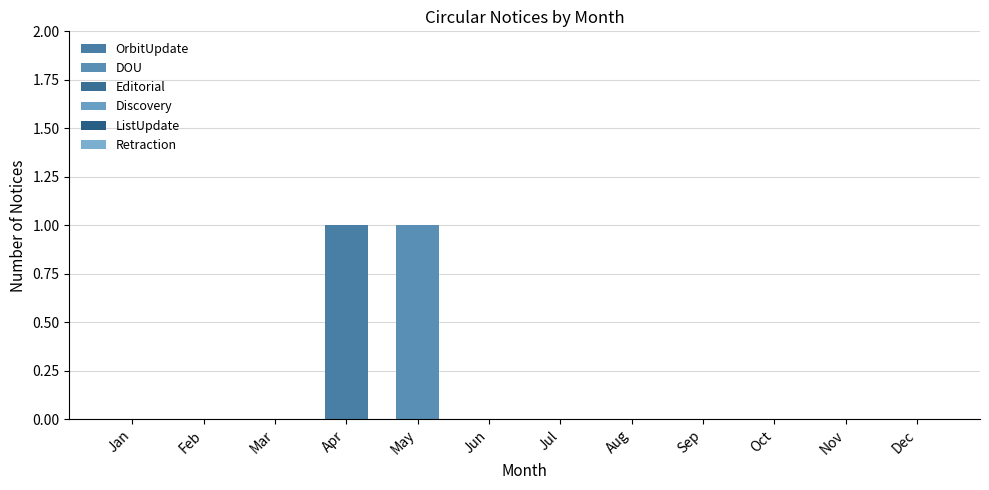

Are the bars horizontal?

No